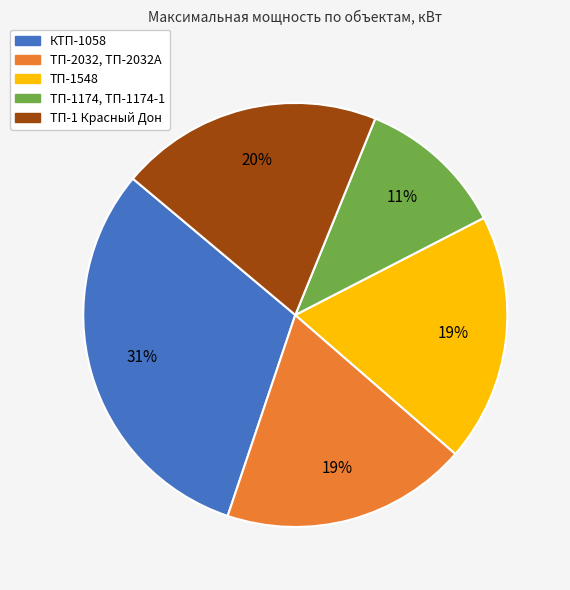

To the nearest percent, what is the difference between the largest and smallest slice percentages?

20%